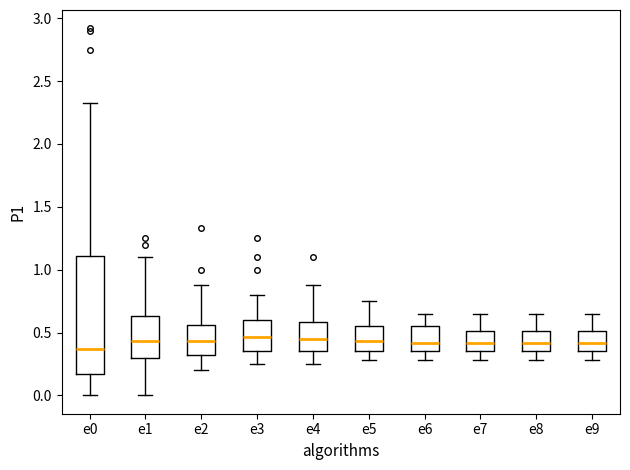

Which box's median line is the lowest?

e0